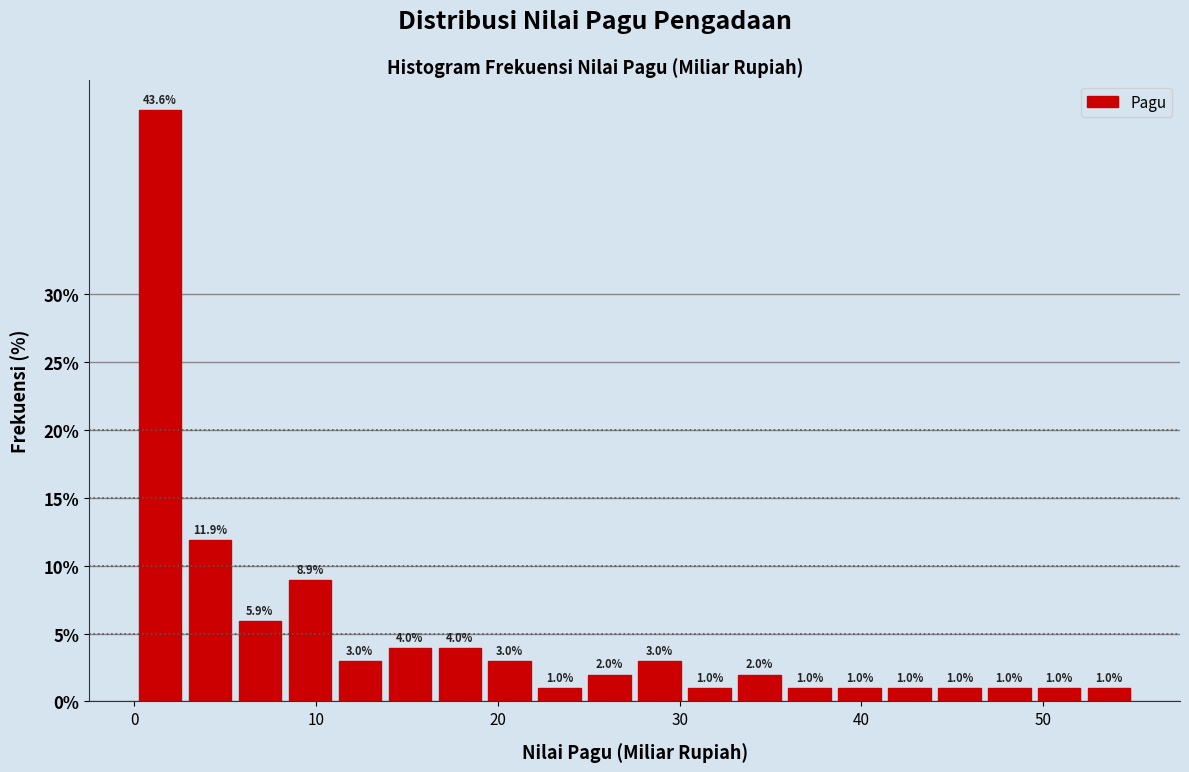

Around what value on the x-axis is the tallest bar? Give the approximate position of its centre, as read against the axis.

1